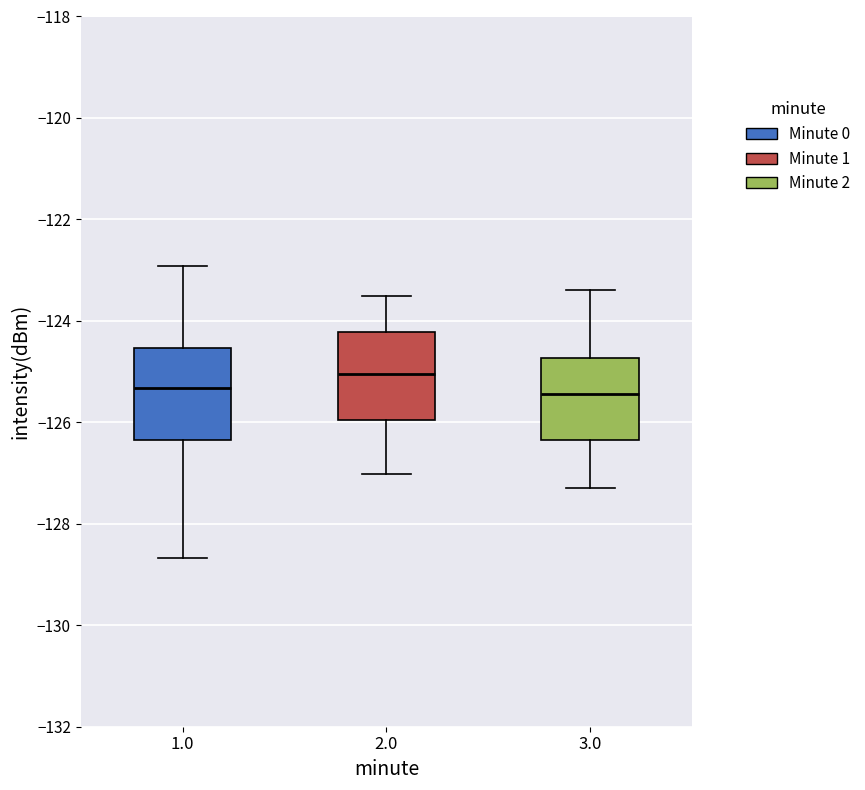

Reading left to right, transcribe this box plot: for each box, give where its median line is, the range the box spans, and where its two whiskers end, as read against the y-axis. The values are not printed on the chart, so give them approximately, as read against the axis.

1.0: median -125.4, box -126.4 to -124.6, whiskers -128.6 to -123.0
2.0: median -125.0, box -126.0 to -124.2, whiskers -127.0 to -123.4
3.0: median -125.4, box -126.4 to -124.8, whiskers -127.2 to -123.4